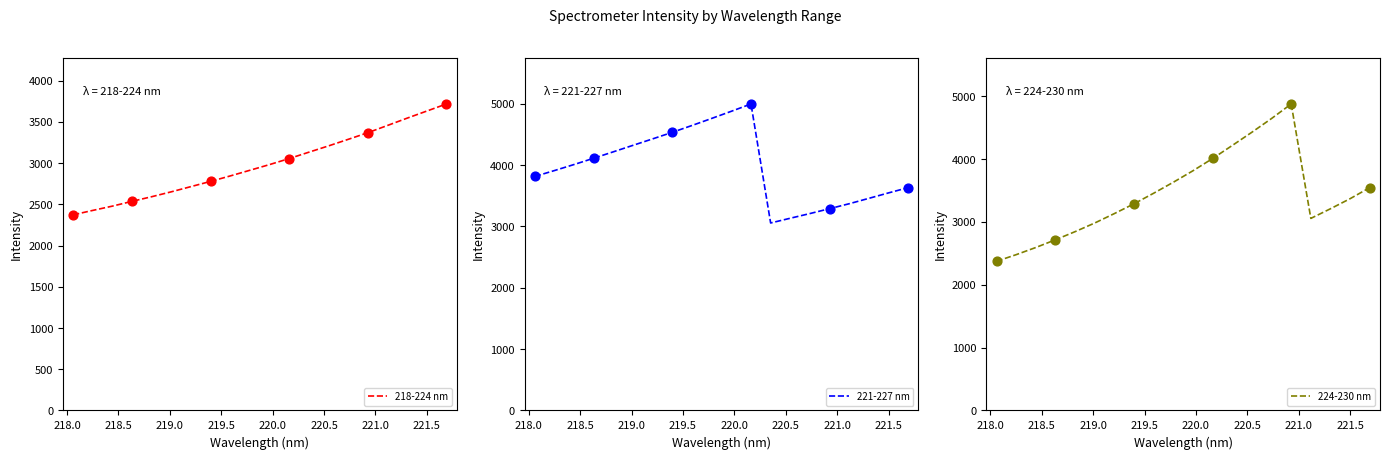

Which series contains the lowest Y value?

218-224 nm